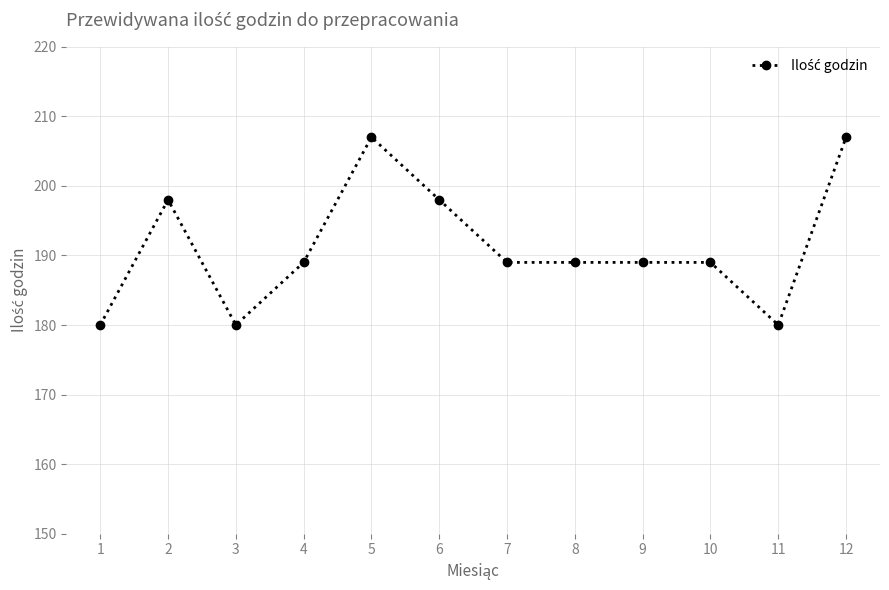

Reading left to right, what are all the values shown in this chart?

180	198	180	189	207	198	189	189	189	189	180	207